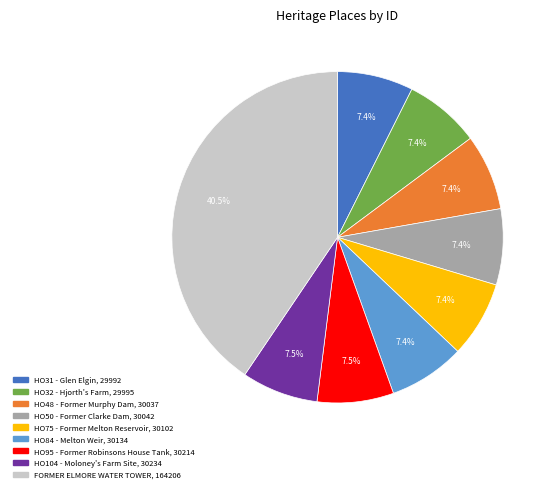

What percentage is NOT represented by HO104 - Moloney's Farm Site?

92.5%